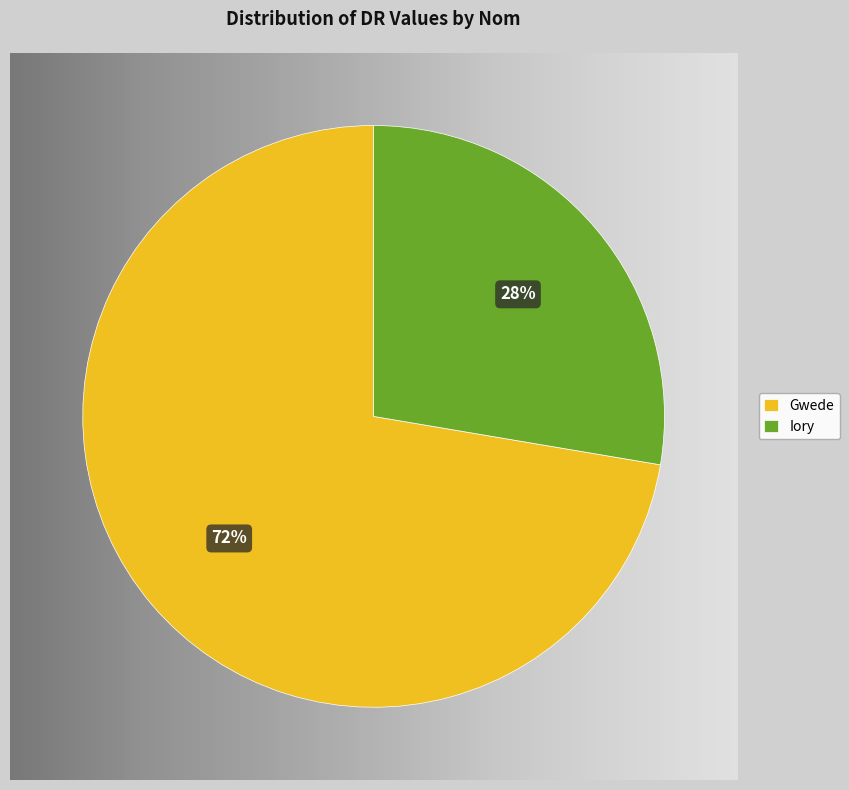

The Iory slice represents 35% of the pie. True or false?

False